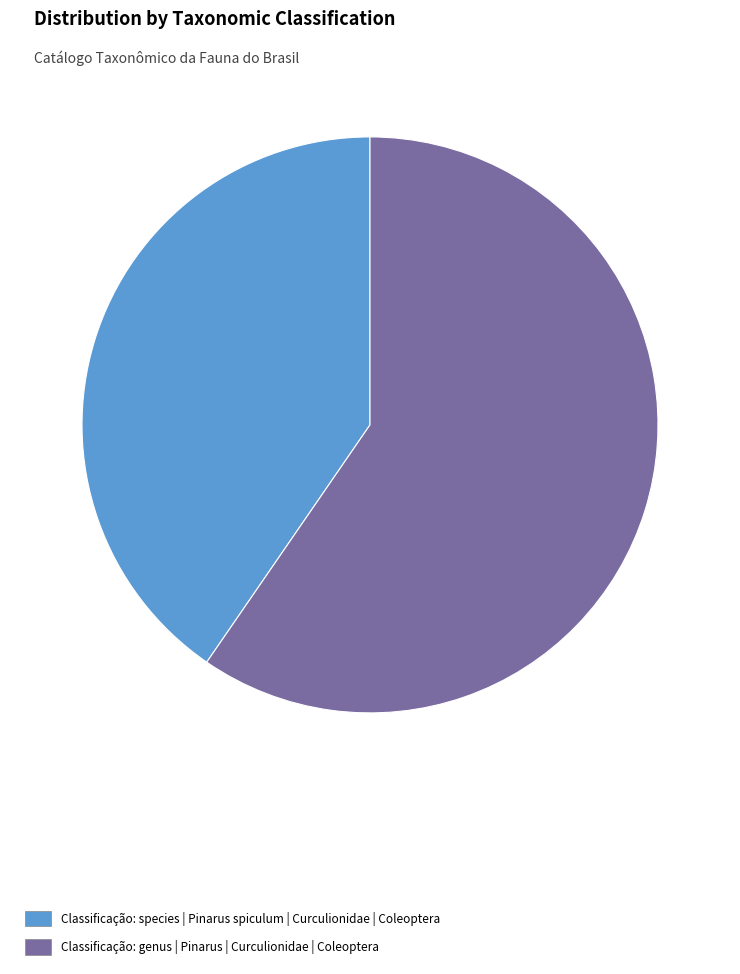

Do Classificação: genus | Pinarus | Curculionidae | Coleoptera and Classificação: species | Pinarus spiculum | Curculionidae | Coleoptera together represent more than half of the pie?

Yes